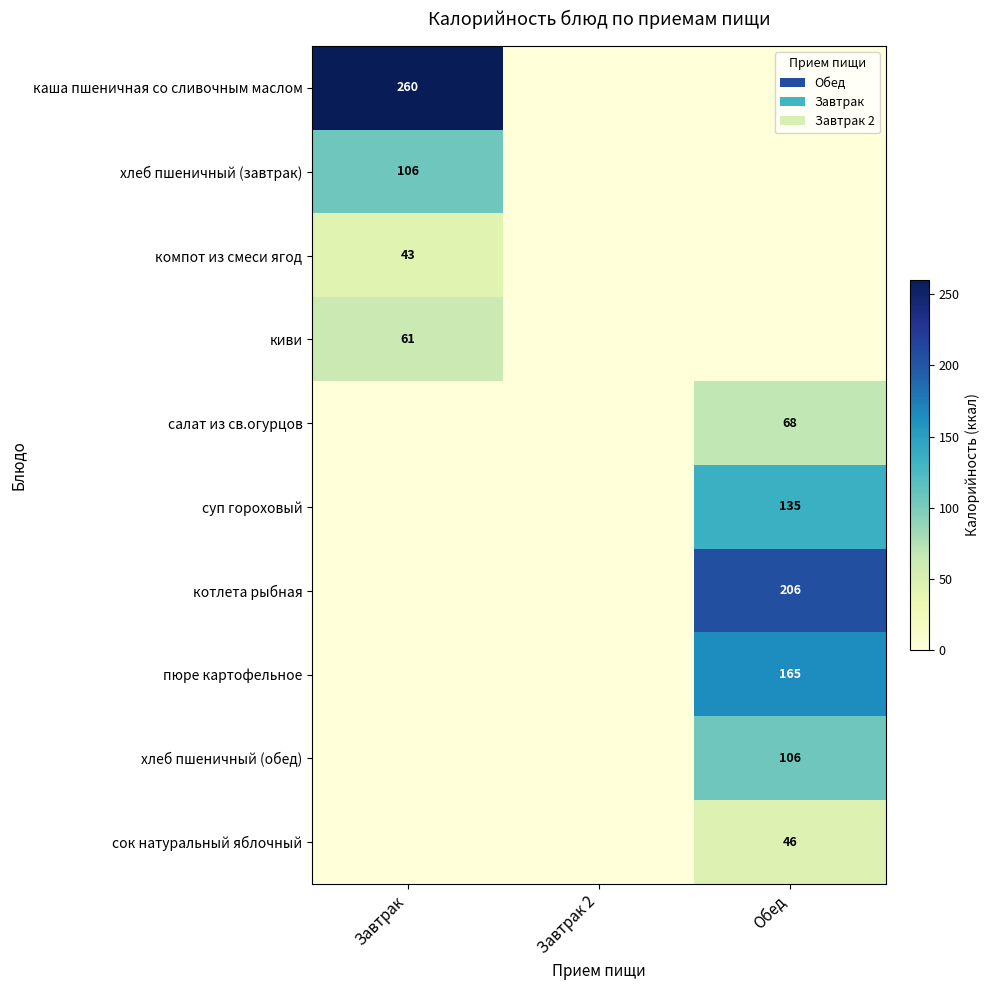

True or false: котлета рыбная has a value of 53 at Обед.

False